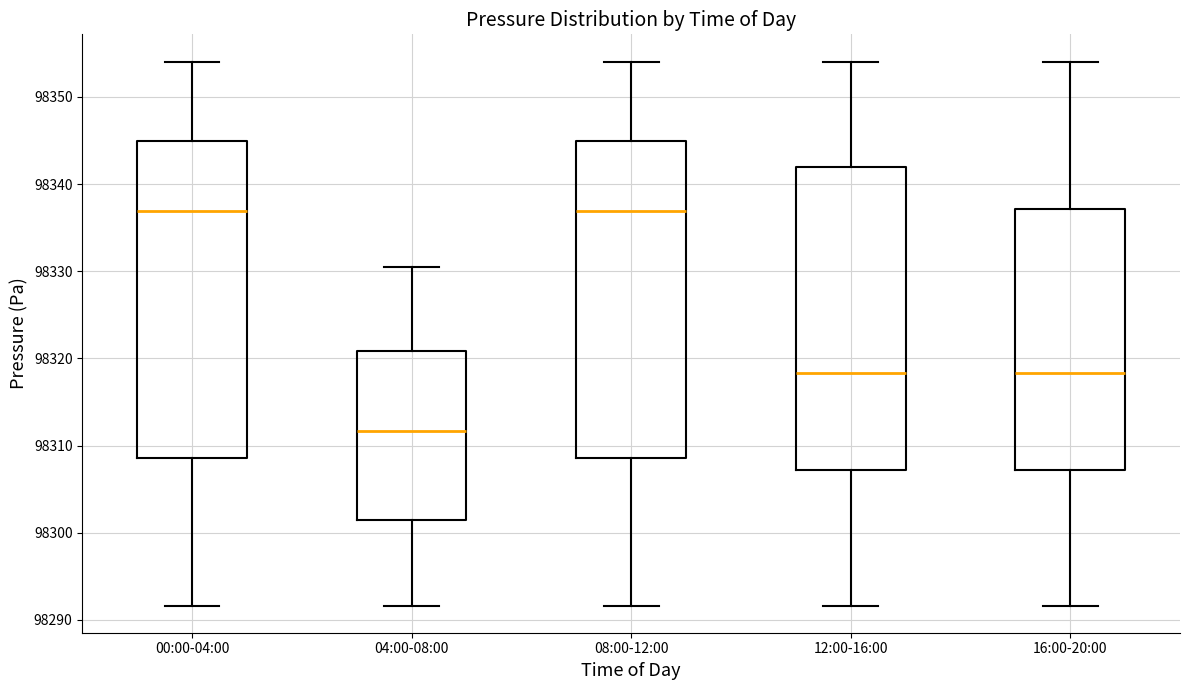

Reading left to right, read every box against the y-axis: the position of its median line, the range the box covers, and the ends of its whiskers. The values are not printed on the chart, so give them approximately, as read against the axis.

00:00-04:00: median 98337, box 98309 to 98345, whiskers 98292 to 98354
04:00-08:00: median 98312, box 98302 to 98321, whiskers 98292 to 98331
08:00-12:00: median 98337, box 98309 to 98345, whiskers 98292 to 98354
12:00-16:00: median 98318, box 98307 to 98342, whiskers 98292 to 98354
16:00-20:00: median 98318, box 98307 to 98337, whiskers 98292 to 98354